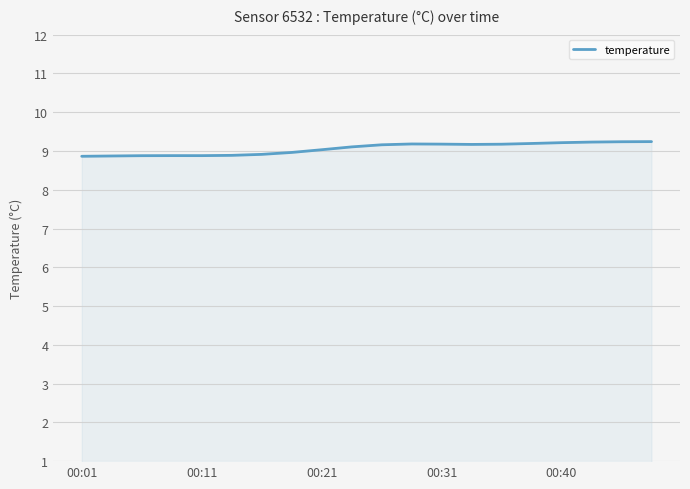

What is the difference between the maximum and minimum values?

0.4